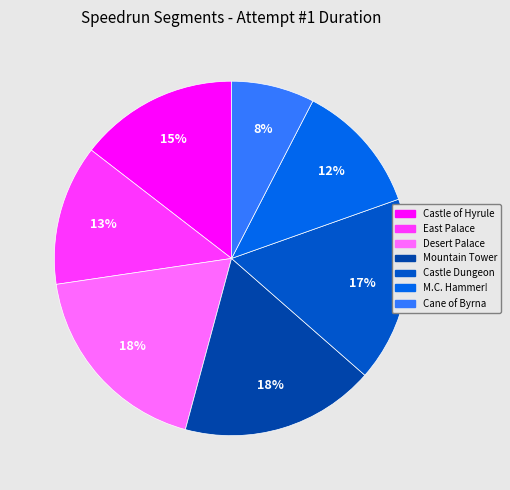

Between Mountain Tower and Castle Dungeon, which is larger?

Mountain Tower